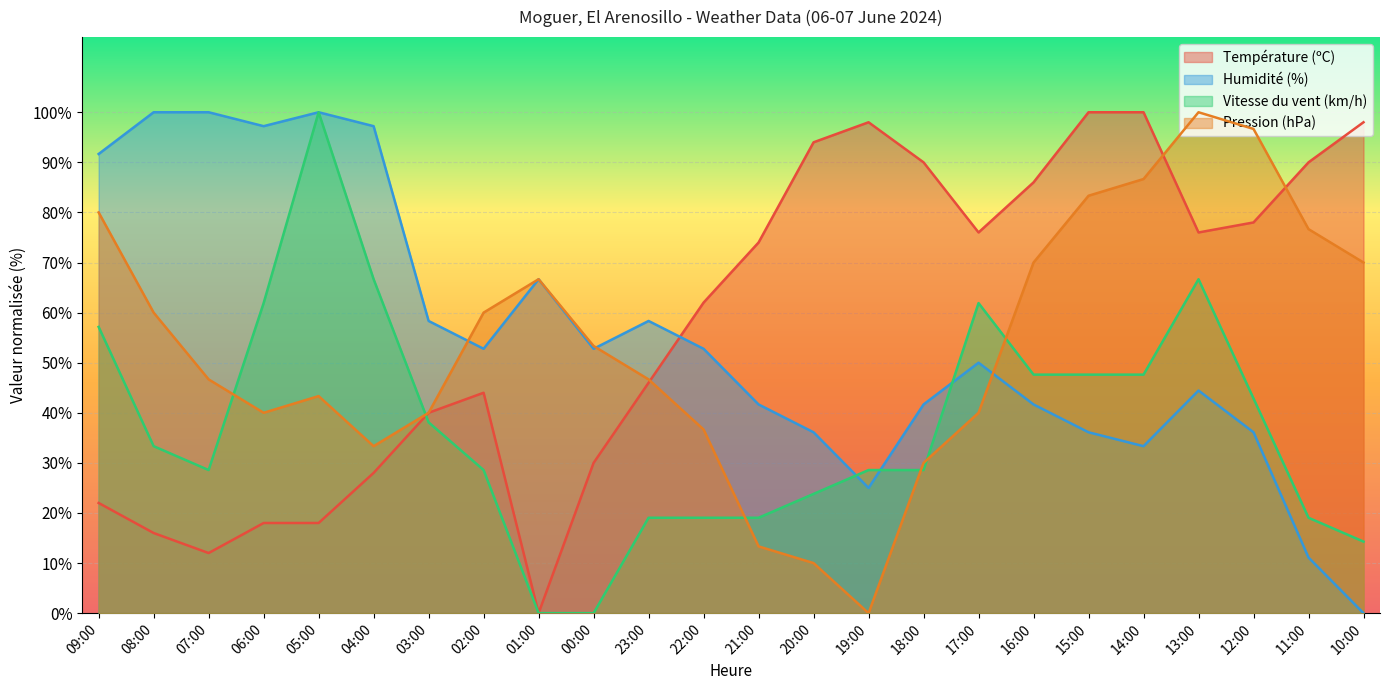

Which category has the lowest value in the Pression (hPa) series?

19:00